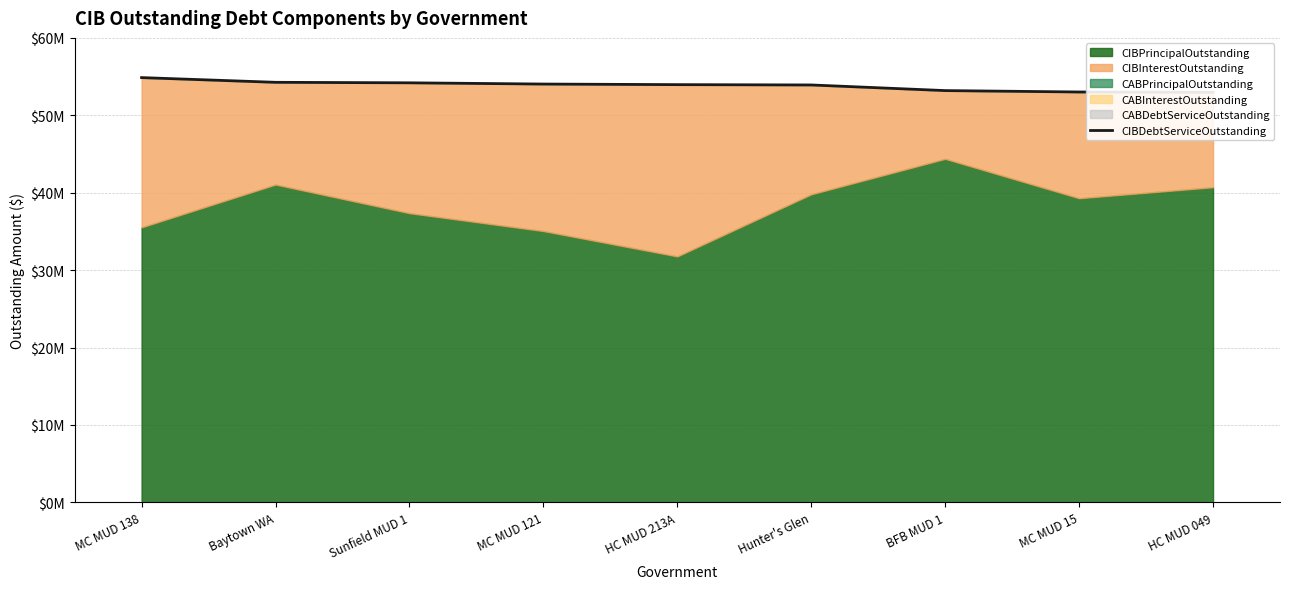

Reading left to right, what are all the values shown in this chart?

54868594.1	54261175.0	54196165.8	54036468.3	53960739.6	53918539.0	53191643.8	53012000.9	52970294.0